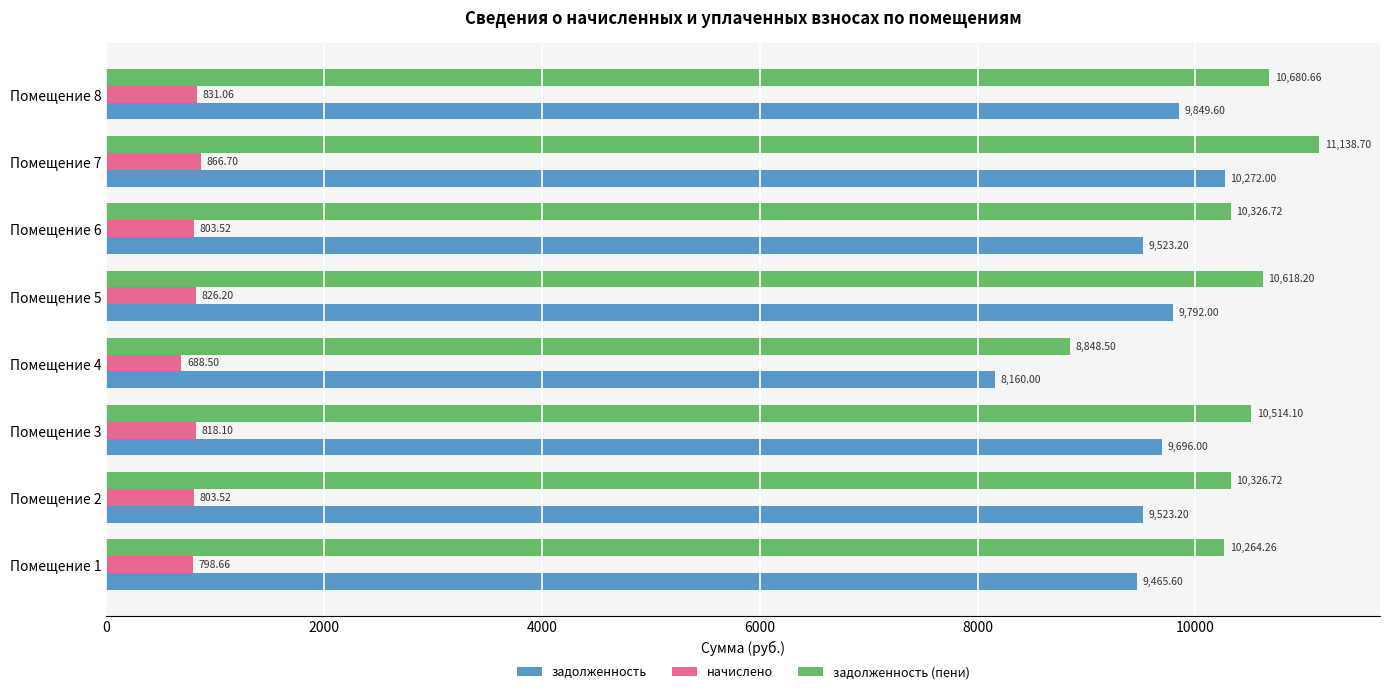

List the series in order of their peak value, lowest first.

начислено, задолженность, задолженность (пени)